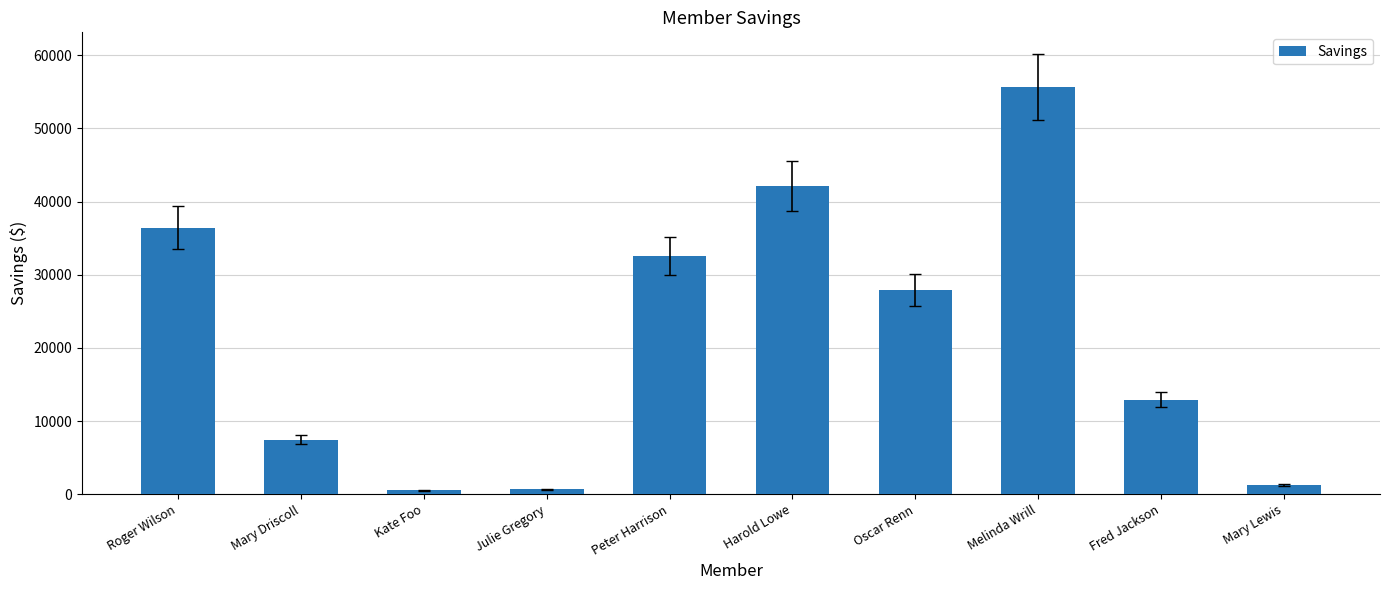

The value at Oscar Renn is 27899.0. True or false?

True